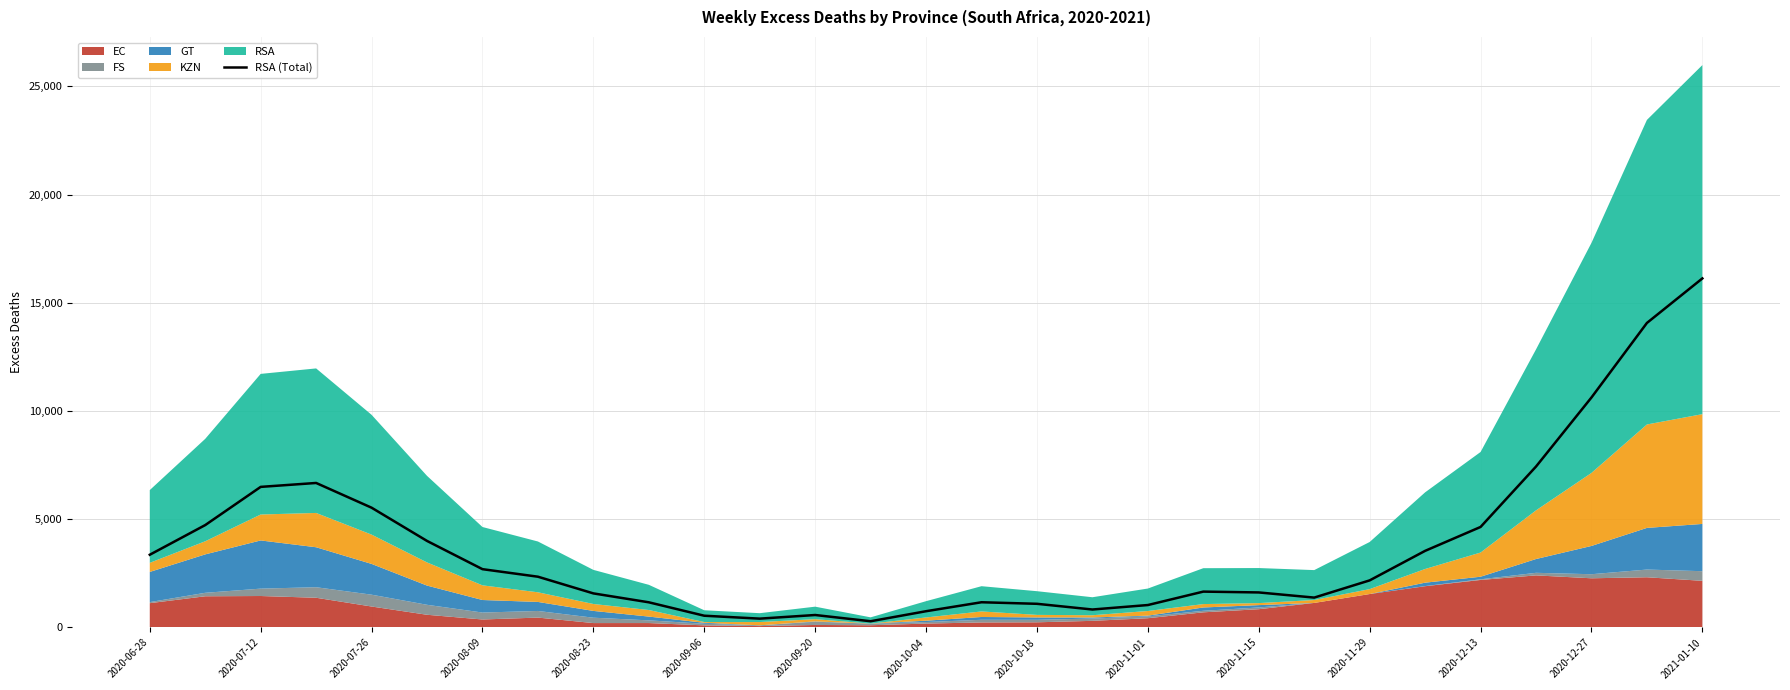

Does the chart have visible grid lines?

Yes